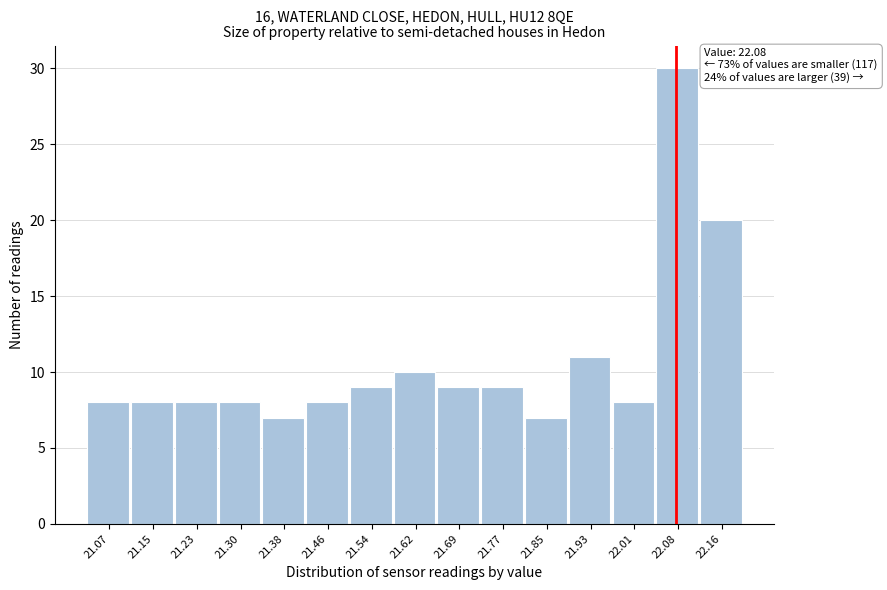

Over which range of the x-axis is the bar tallest?

22.044 to 22.122